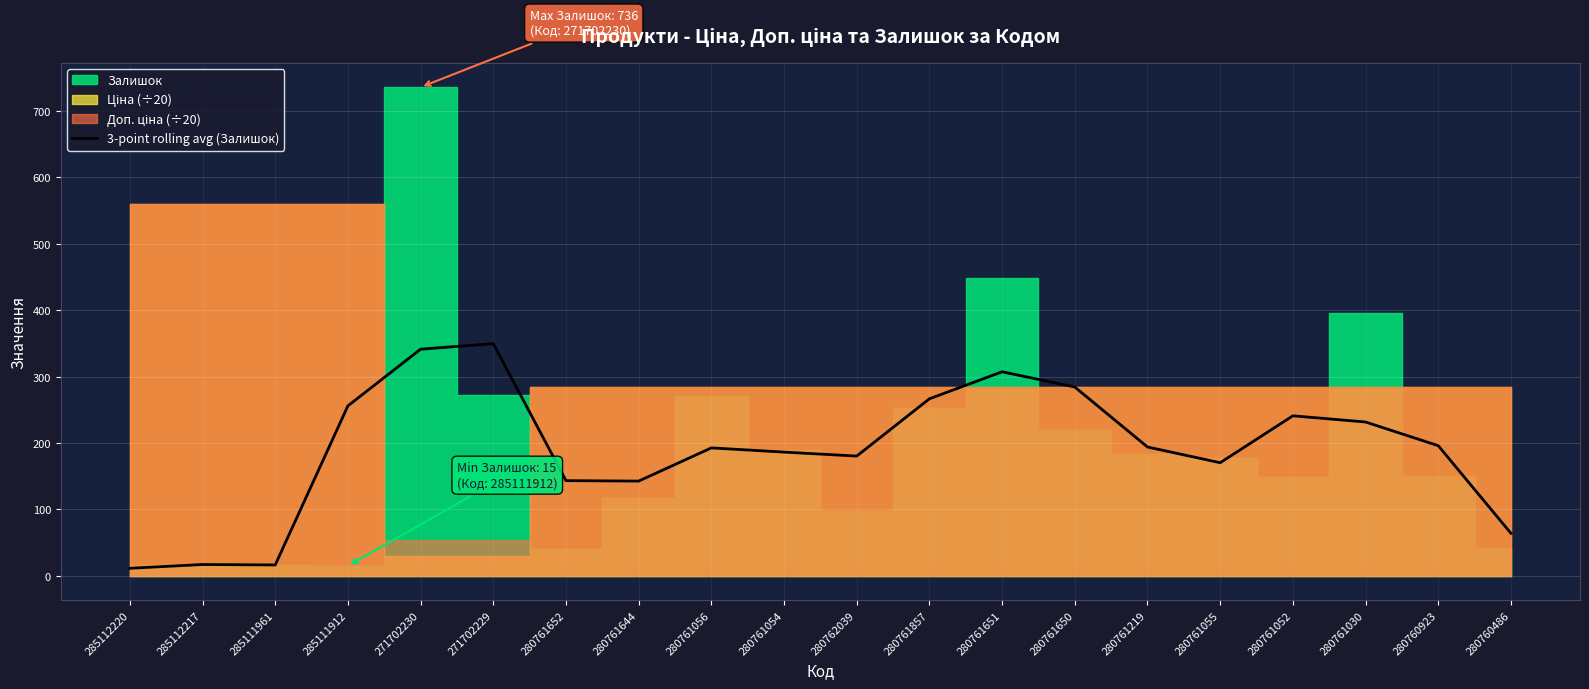

What value does the data have at 280760923?

196.0